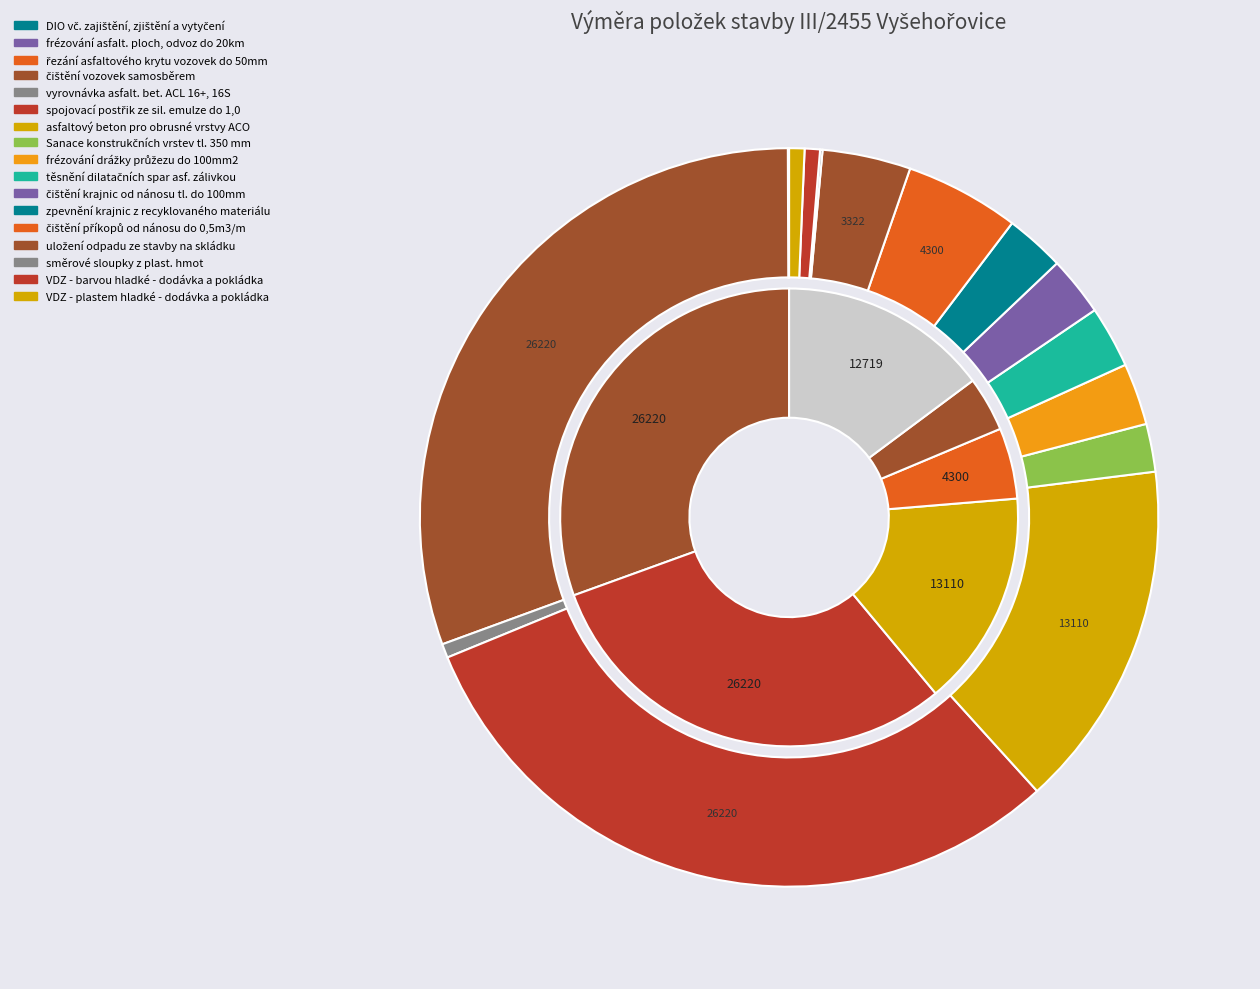

The spojovací postřik ze sil. emulze do 1,0 slice represents 39% of the pie. True or false?

False